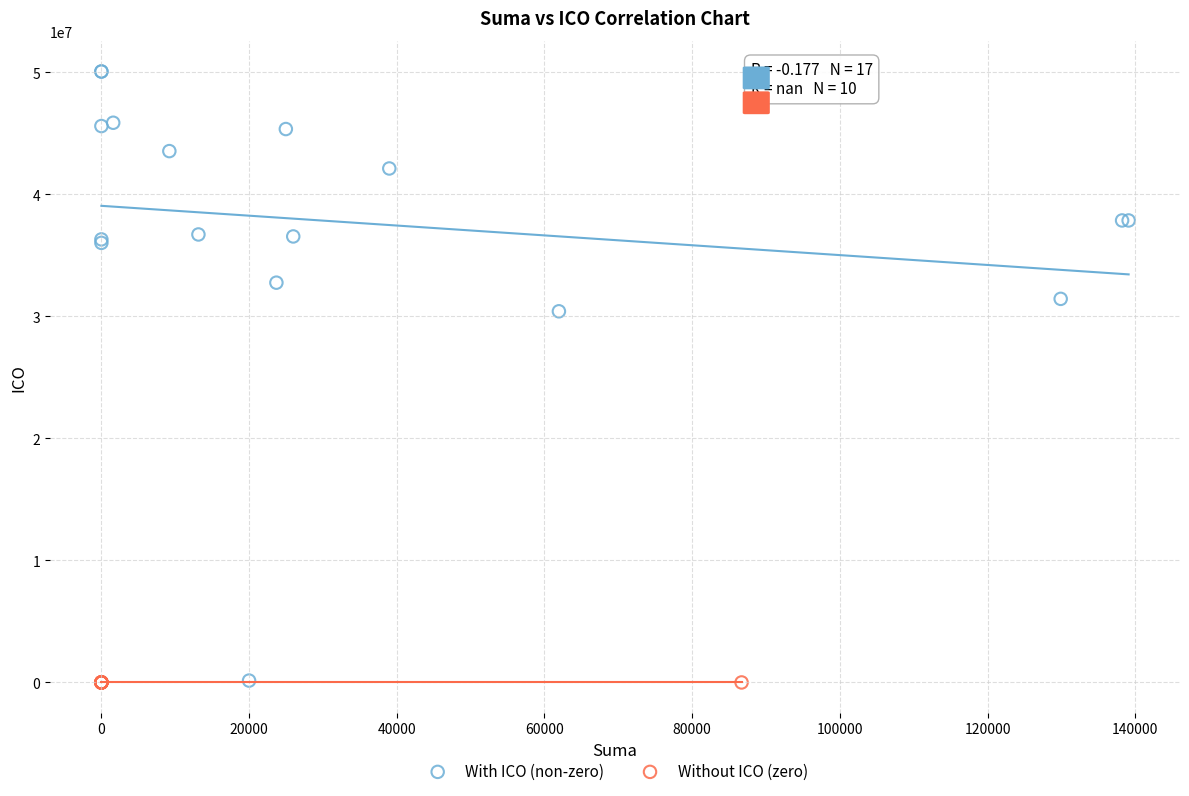

Which series contains the highest Y value?

With ICO (non-zero)